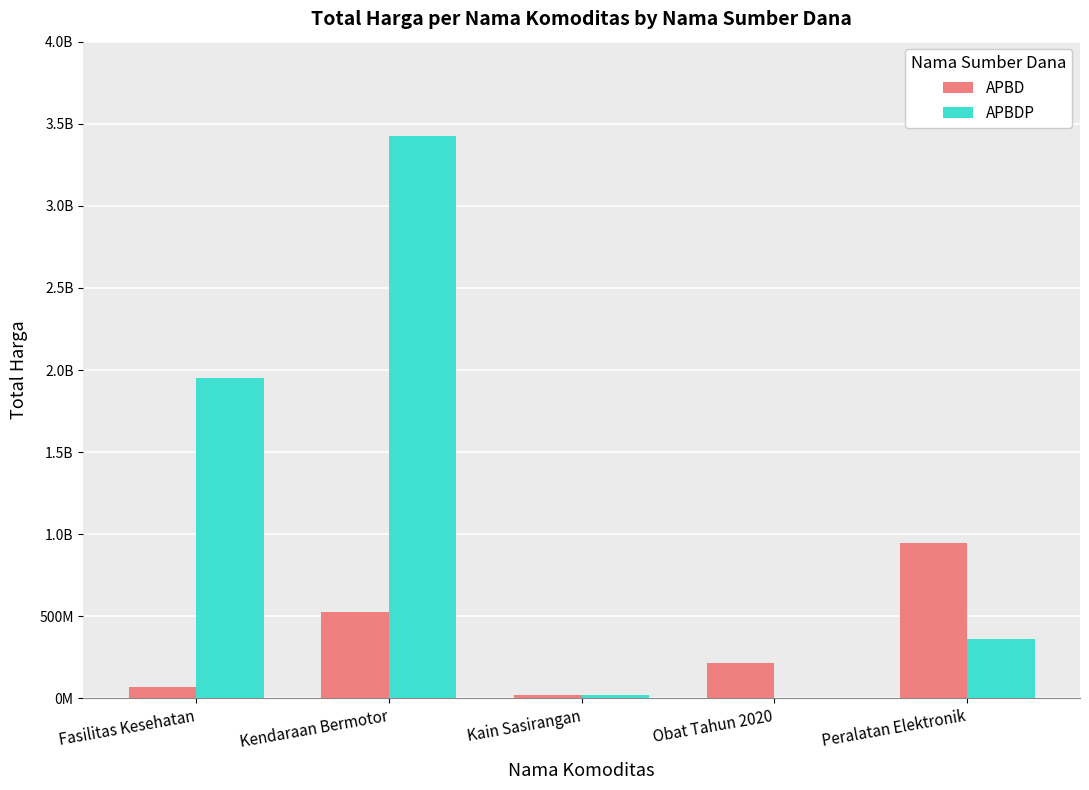

What are all the series names shown in the legend?

APBD, APBDP